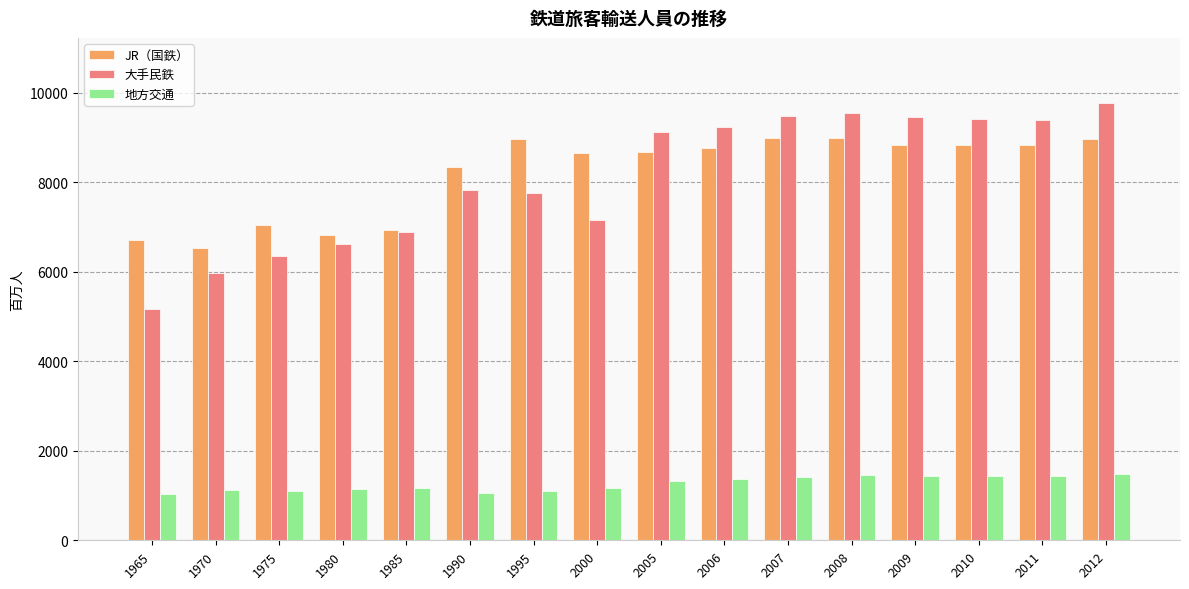

At how many categories does at least one series exceed 2707?

16